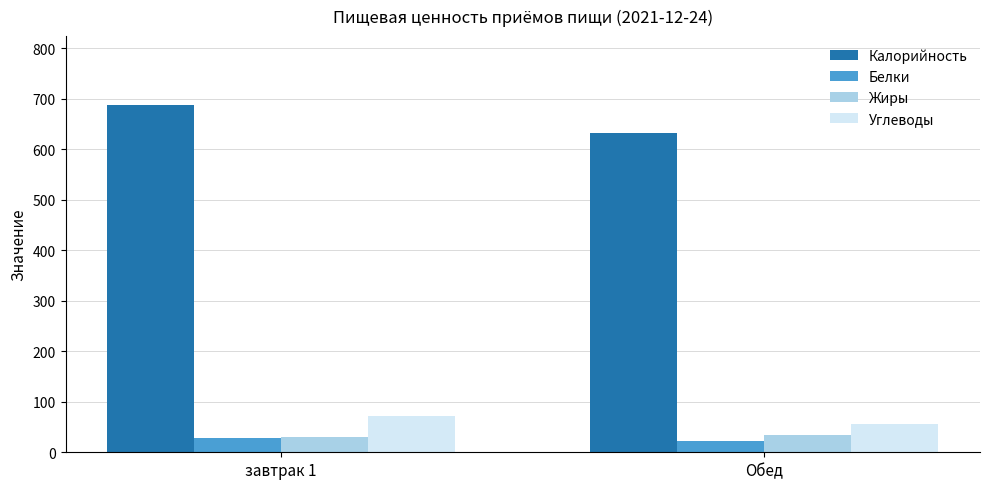

What is the approximate value of Белки at завтрак 1?

28